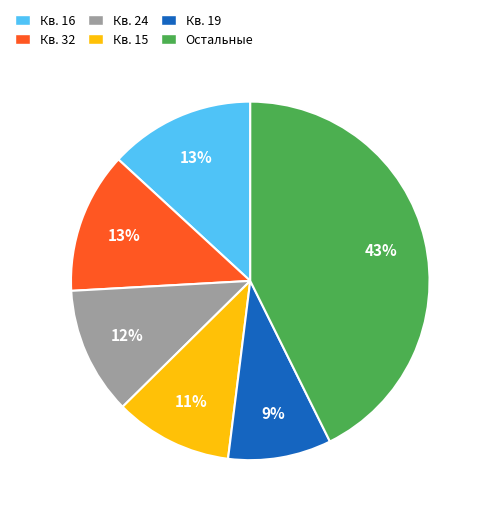

Which category has the biggest portion of the pie?

Остальные